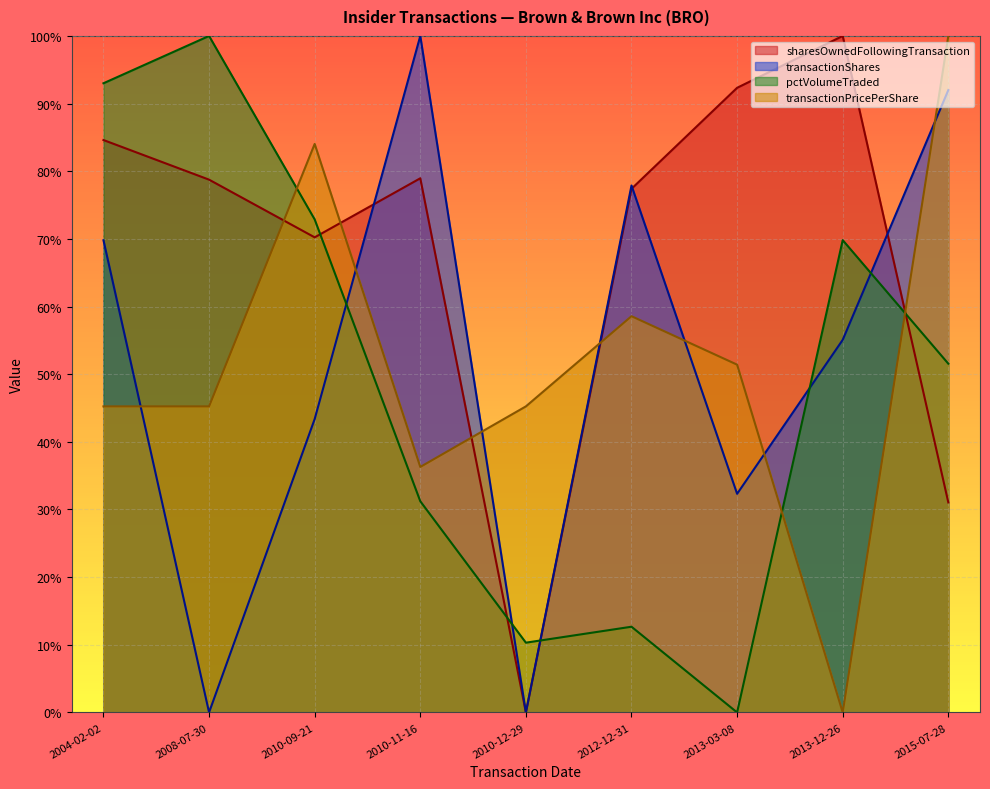

At which label does pctVolumeTraded first exceed 51?

2004-02-02